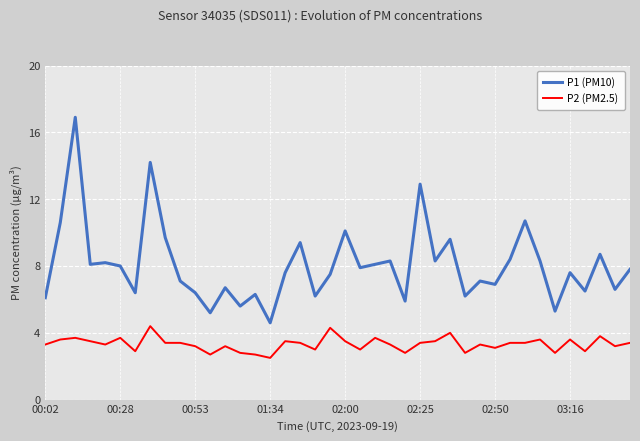

Which series has the largest total across all categories?

P1 (PM10)